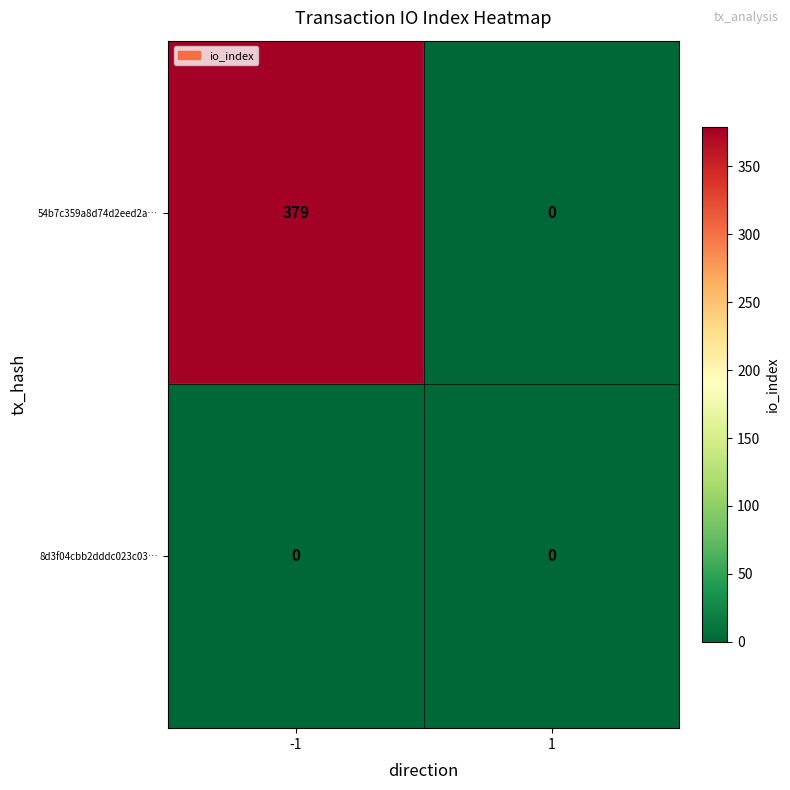

Rank the series by their average value, from lowest to highest.

8d3f04cbb2dddc023c03…, 54b7c359a8d74d2eed2a…